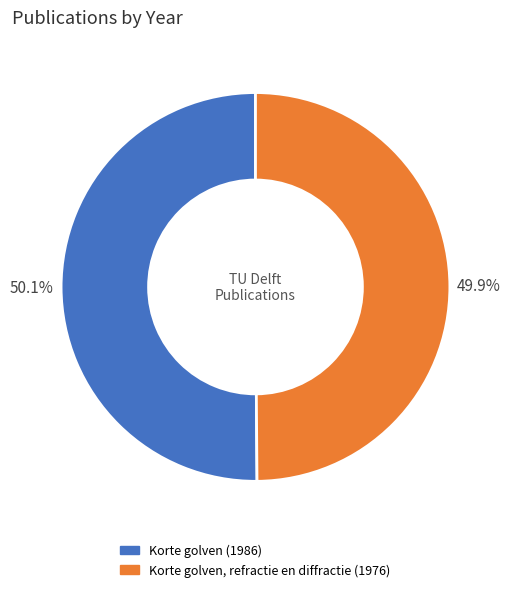

What percentage is NOT represented by Korte golven, refractie en diffractie (1976)?

50.1%